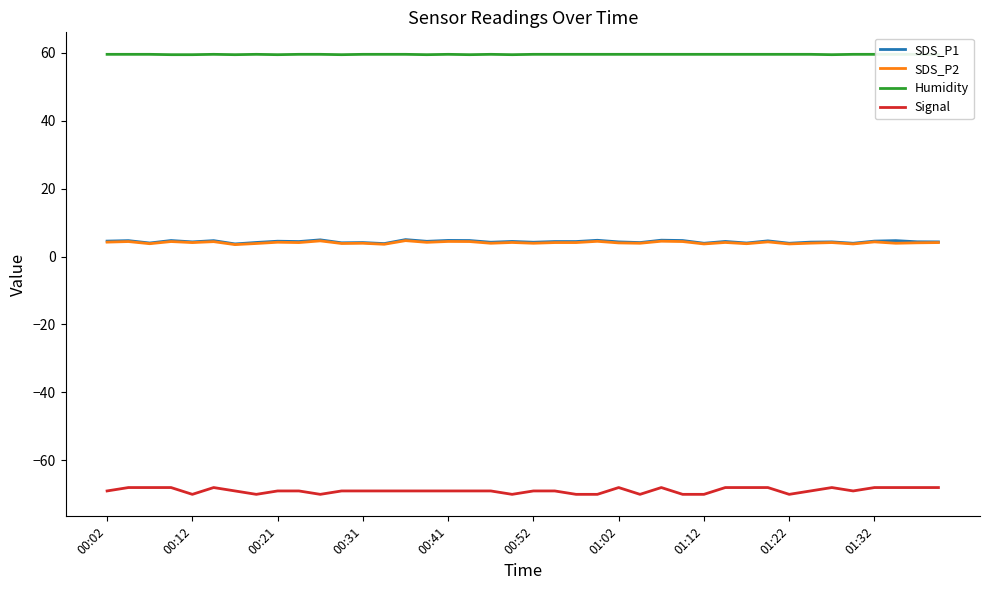

True or false: Signal and SDS_P1 cross at least once.

False